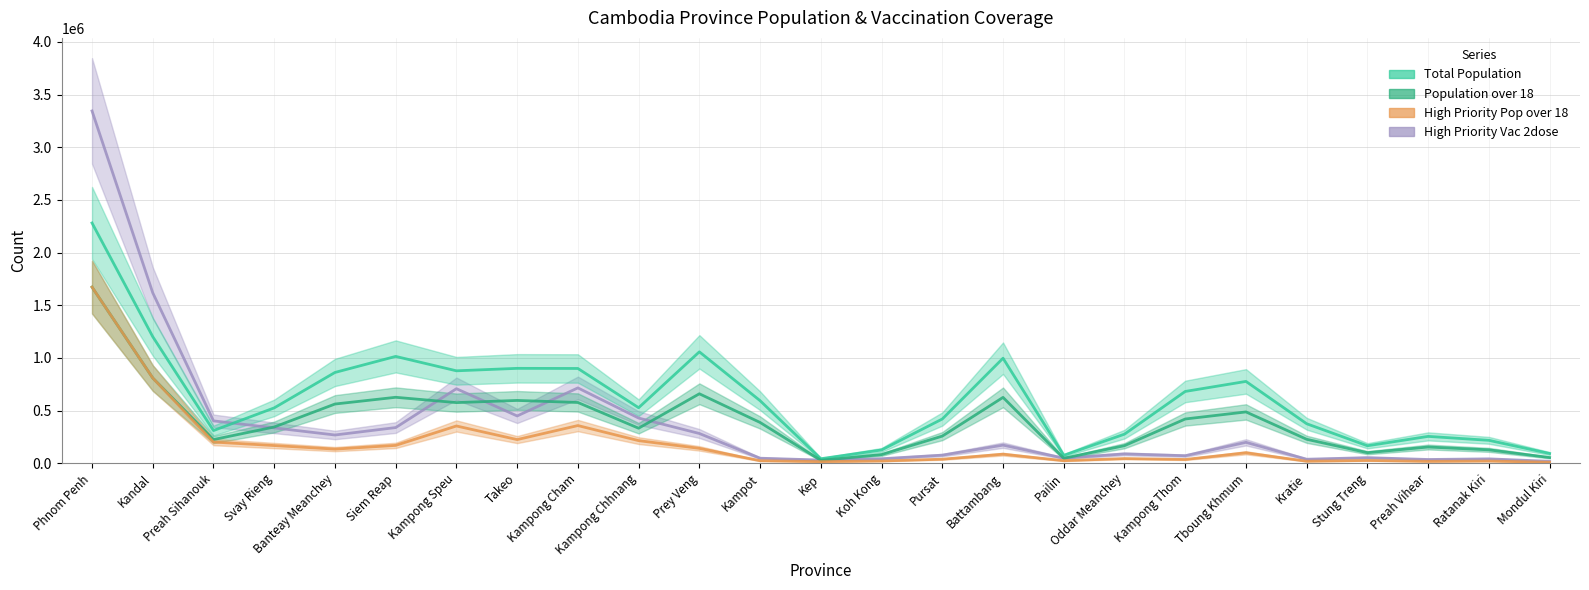

How many lines are shown in the chart?

4